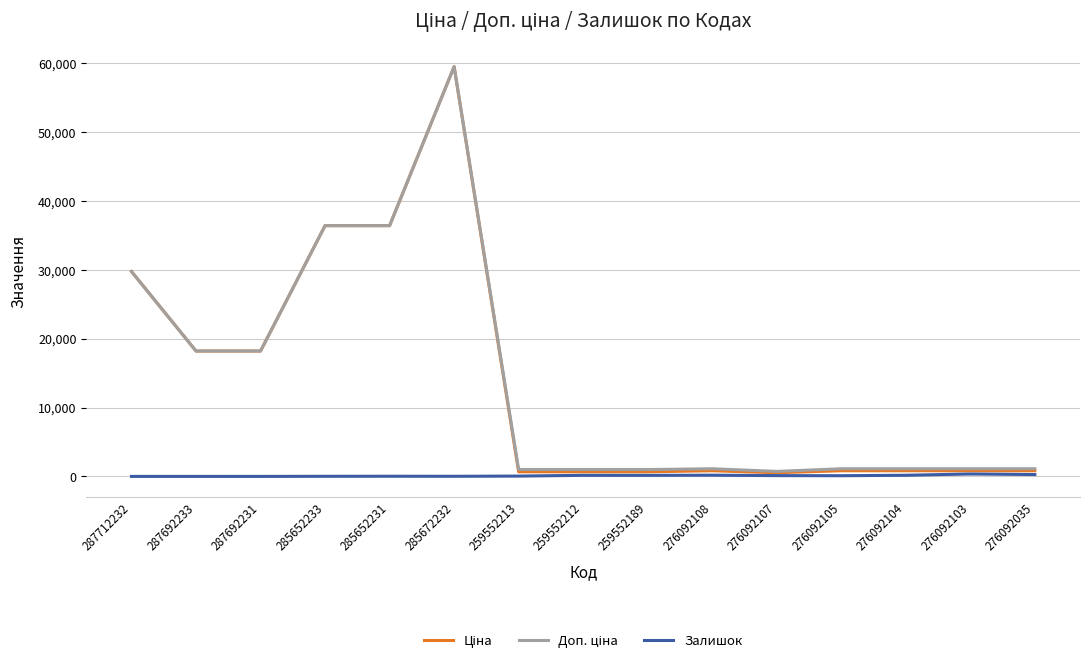

How many lines are shown in the chart?

3